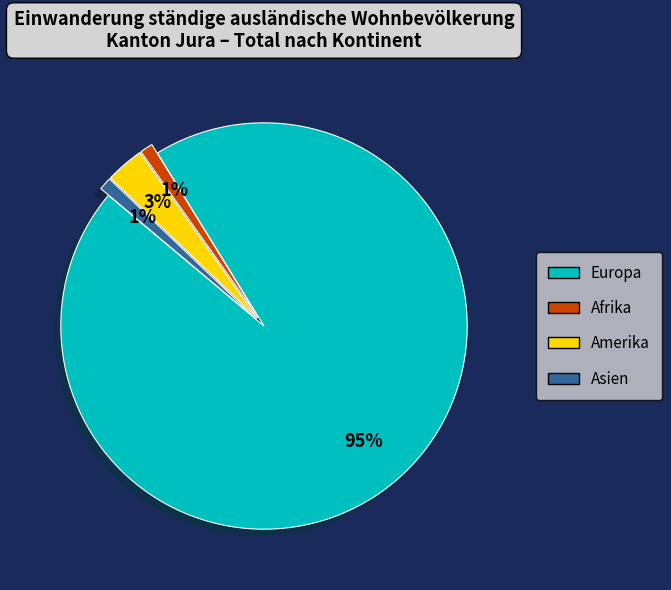

To the nearest percent, what is the difference between the largest and smallest slice percentages?

94%